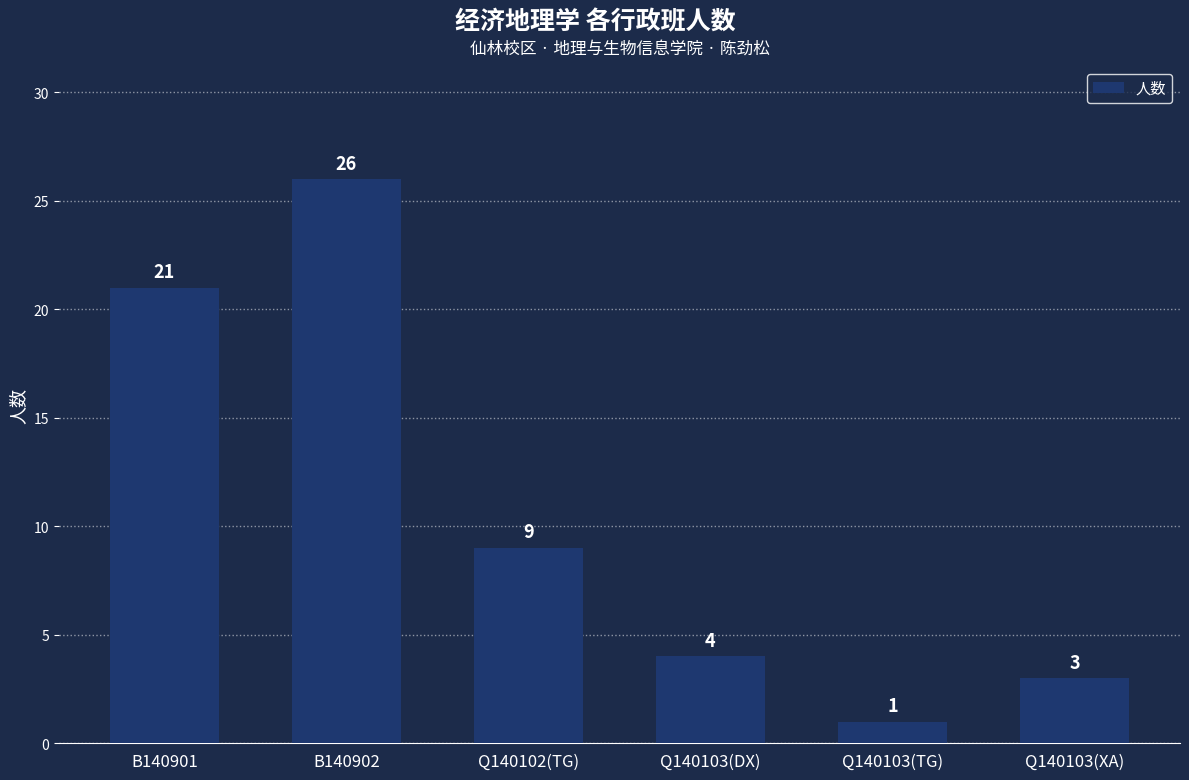

Are the bars grouped side by side (vs. stacked)?

No